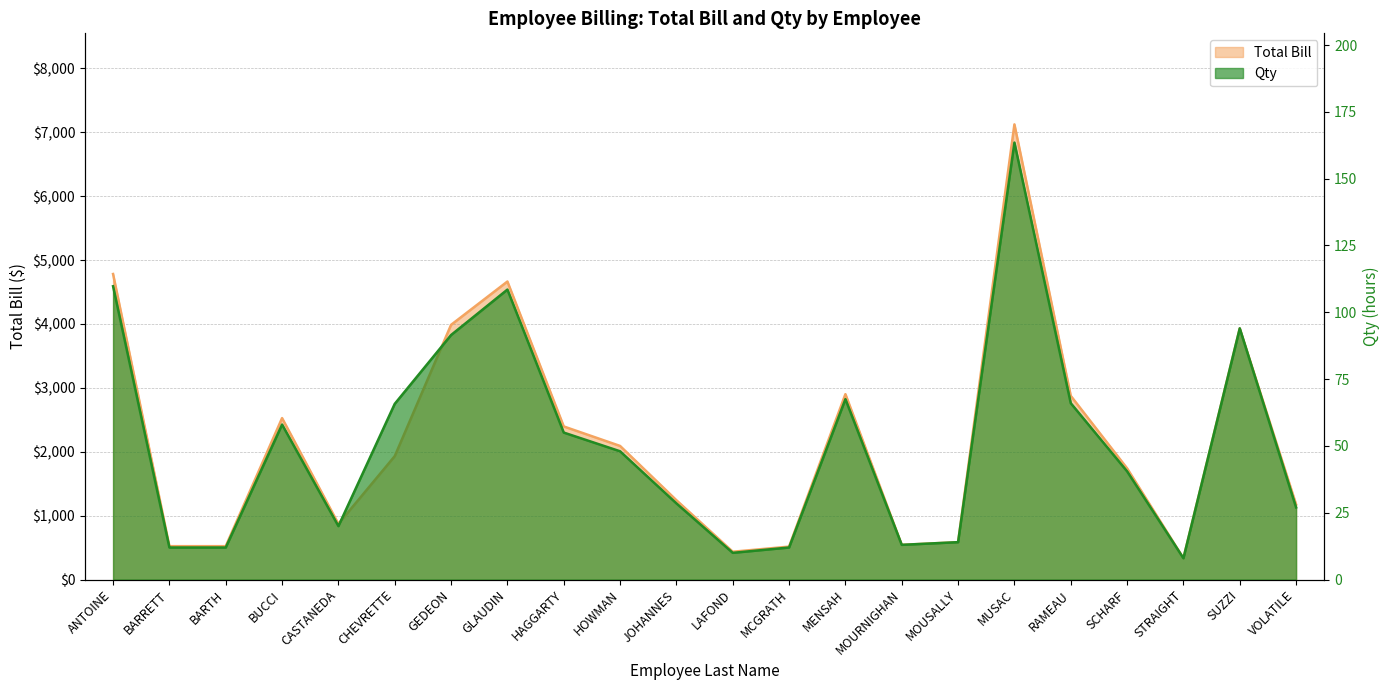

Which series has the largest total across all categories?

Total Bill